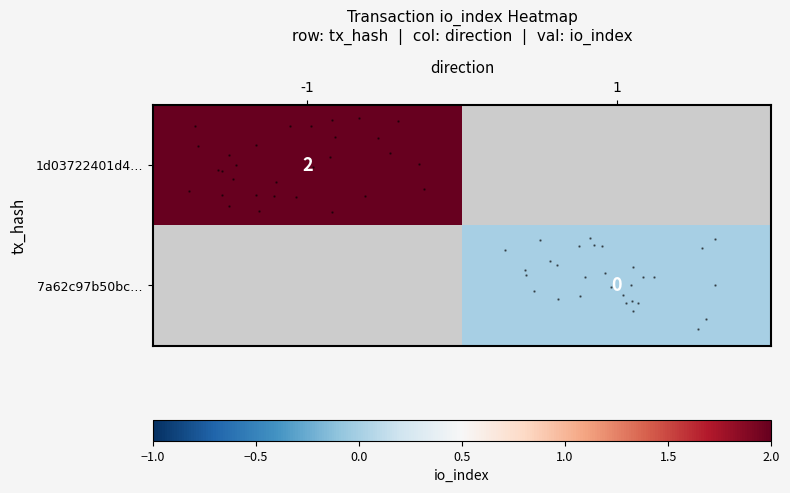

List the series in order of their peak value, highest first.

1d03722401d4…, 7a62c97b50bc…